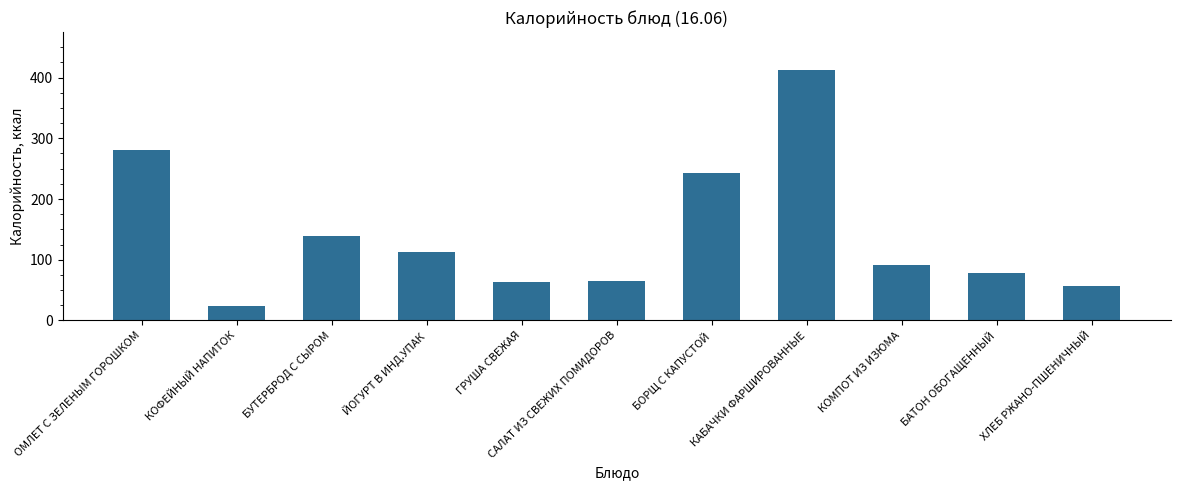

How many bars are there in total?

11